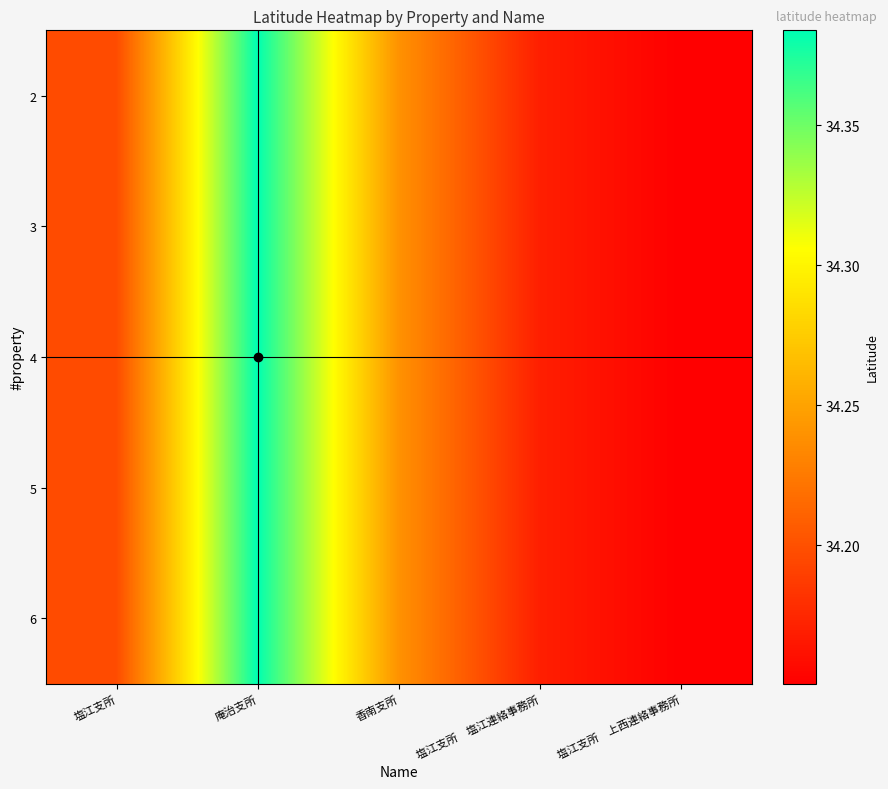

At which category does the chart reach its peak across all series?

庵治支所